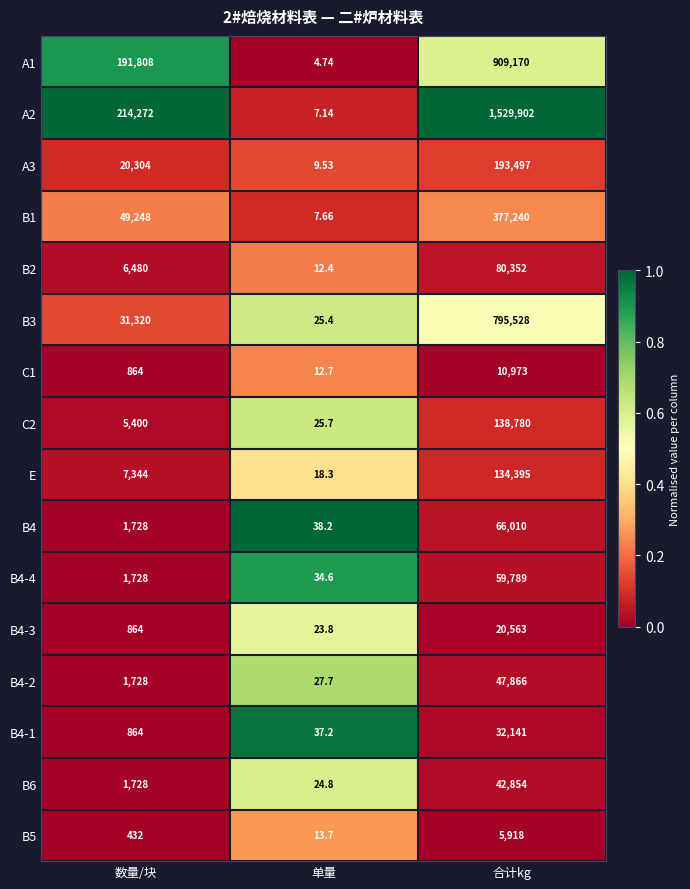

Where is C2 nearest to the value 69402?

数量/块